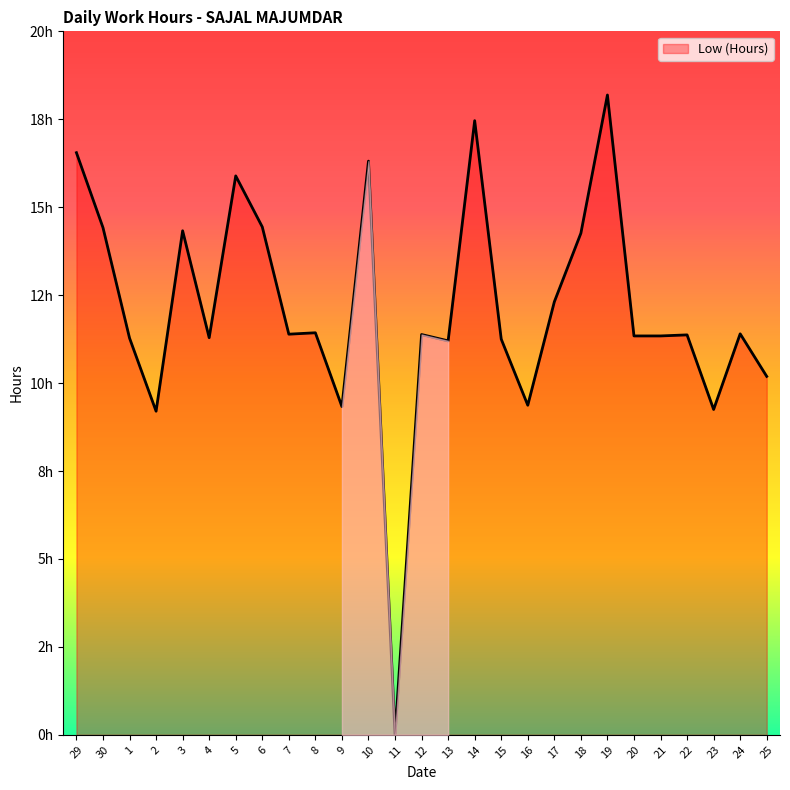

What is the sum of the values at 6 and 14?

31.9